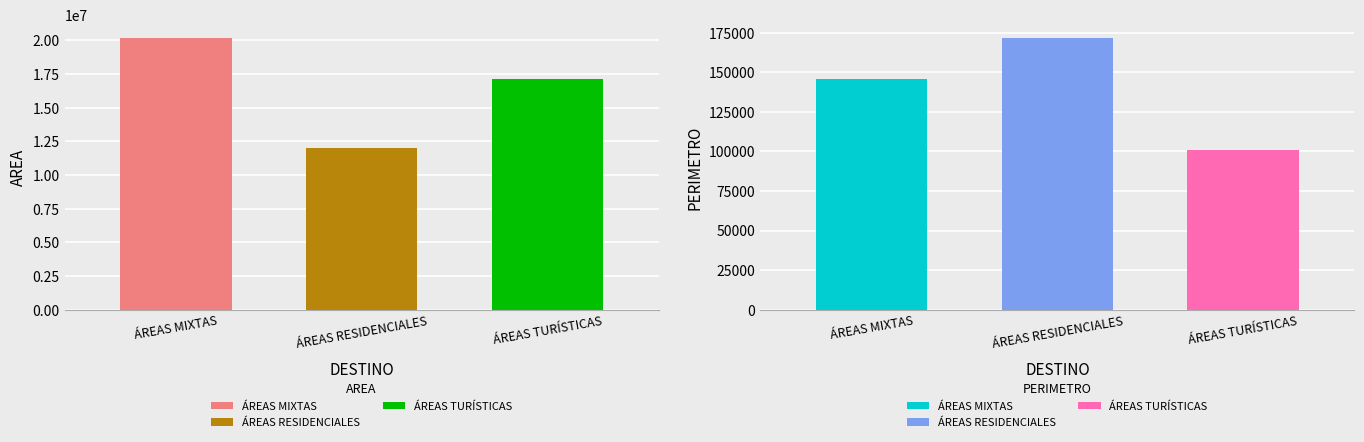

The AREA series shows 17140467.4 at ÁREAS TURÍSTICAS. True or false?

True